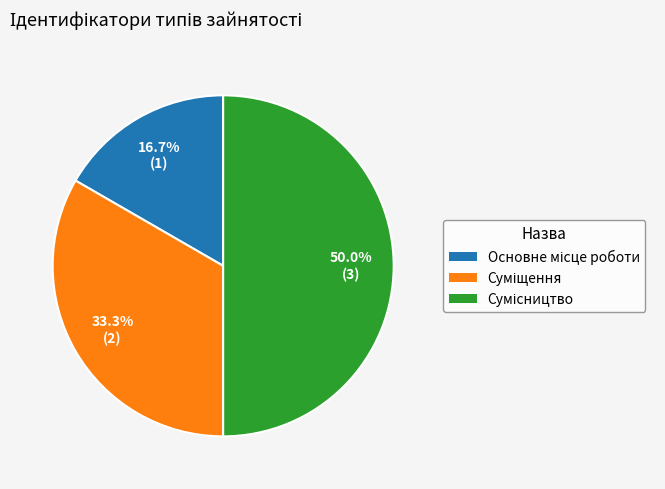

To the nearest percent, what percentage of the pie is Сумісництво?

50%